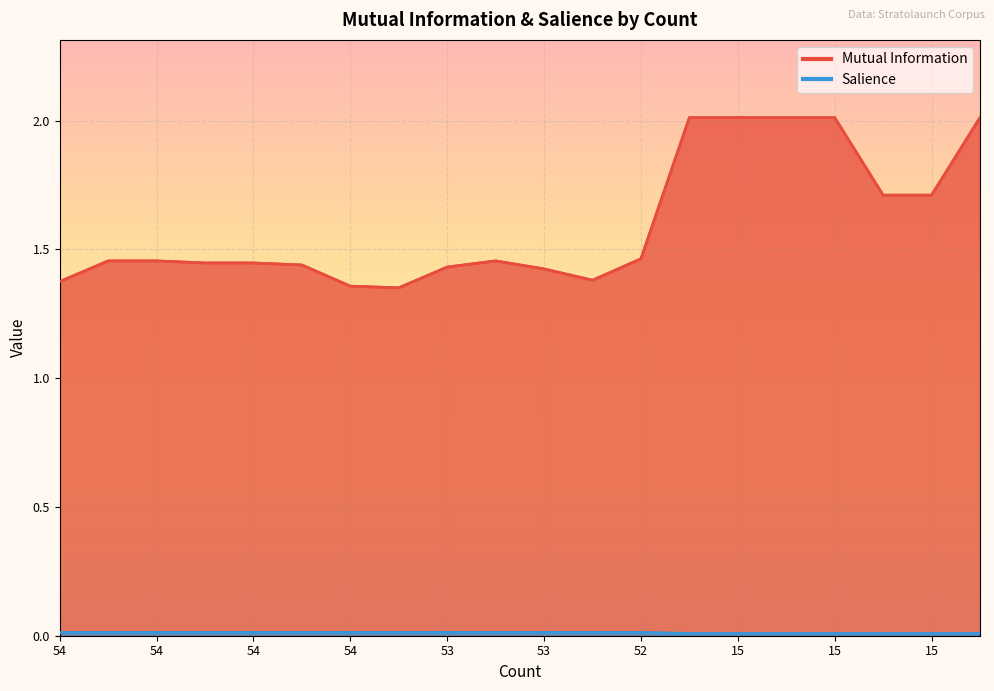

The value of Salience at 54 is 0.0. True or false?

False